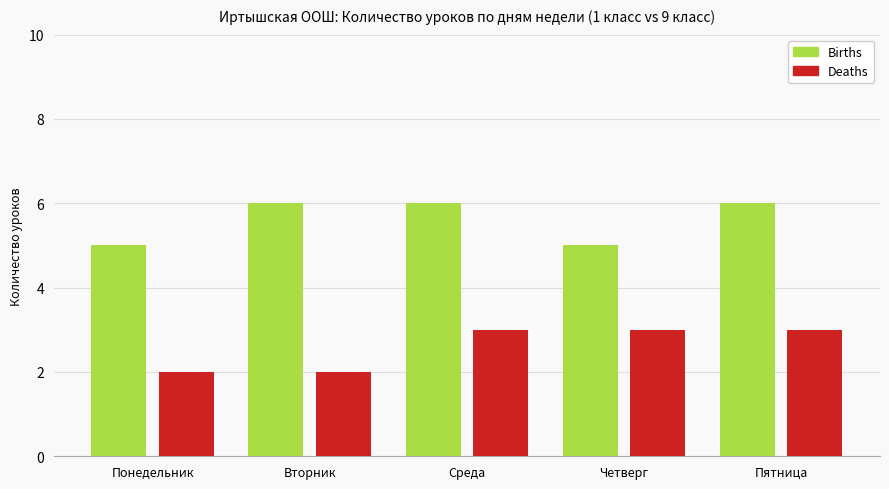

What is the sum of all Births values?

28